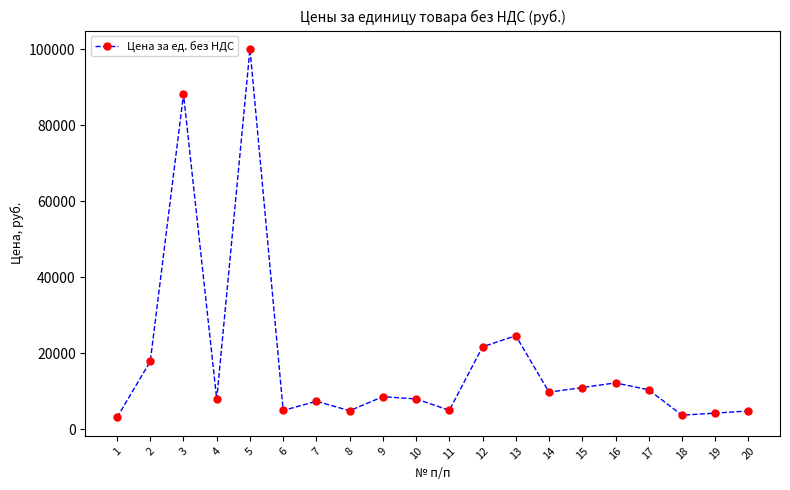

At which category does the data reach its first local peak?

3